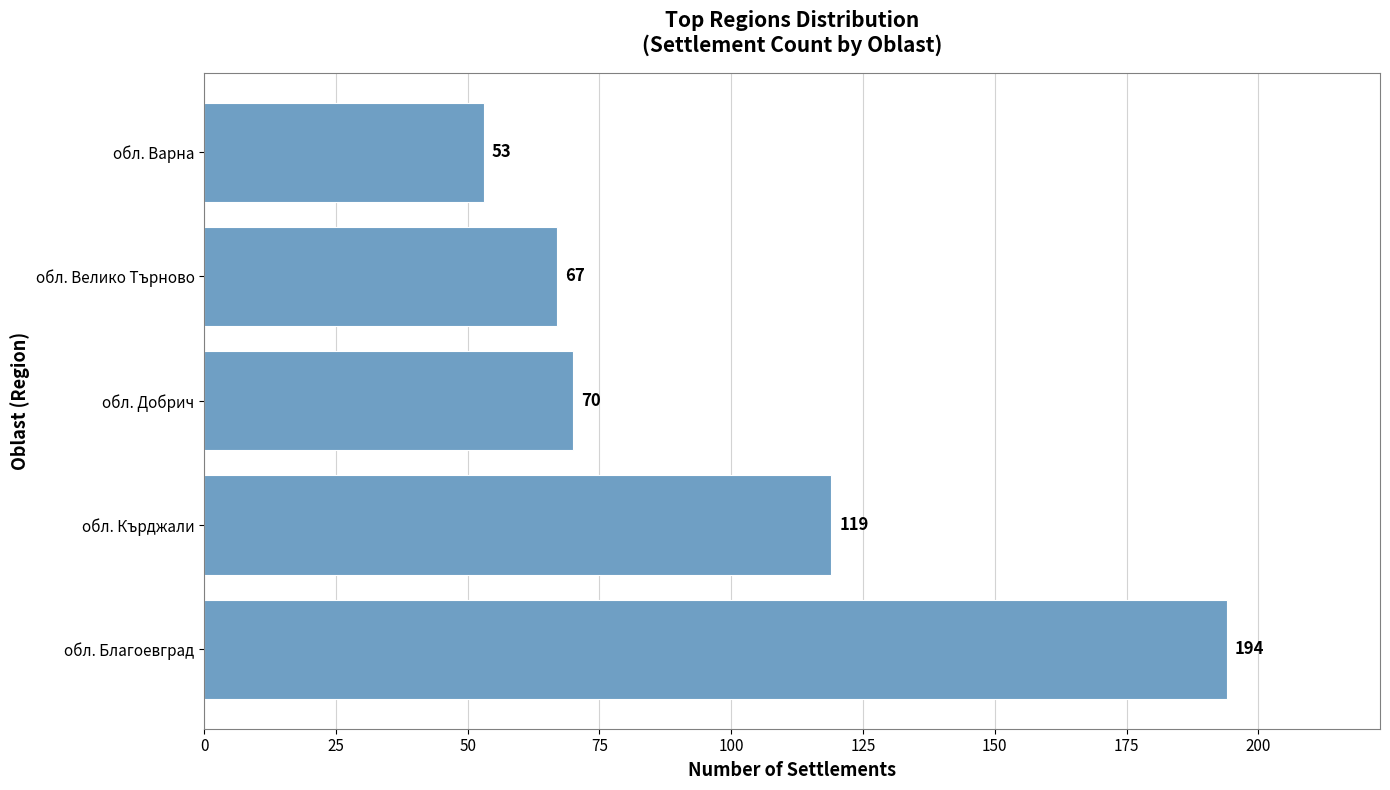

Which category has the lowest value across all series?

обл. Варна